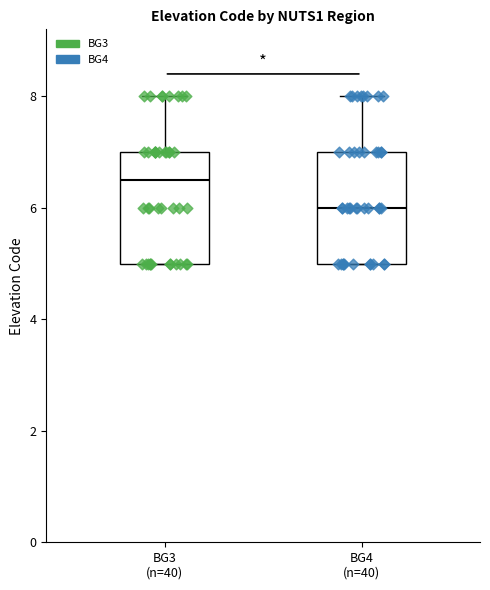

Which box's median line is the highest?

BG3 (n=40)